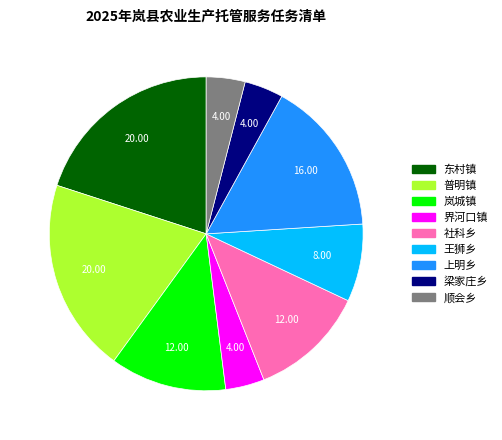

Do 梁家庄乡 and 普明镇 together represent more than half of the pie?

No